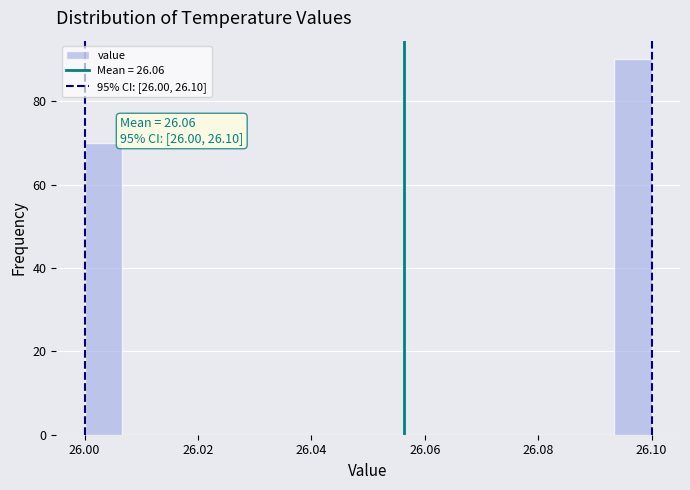

Read against the x-axis, roughly where is the centre of the tallest bar?

26.096